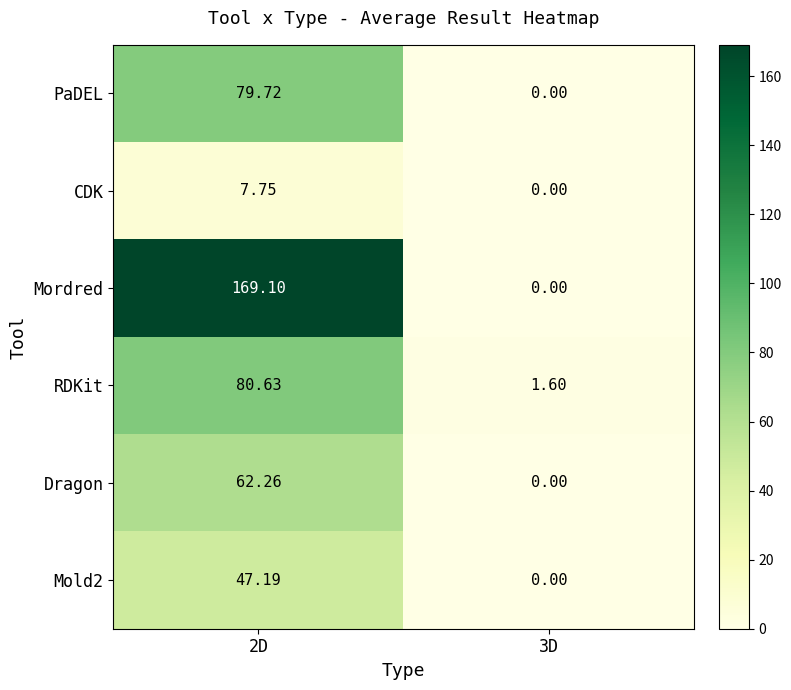

How many data points in Dragon are less than 62?

1